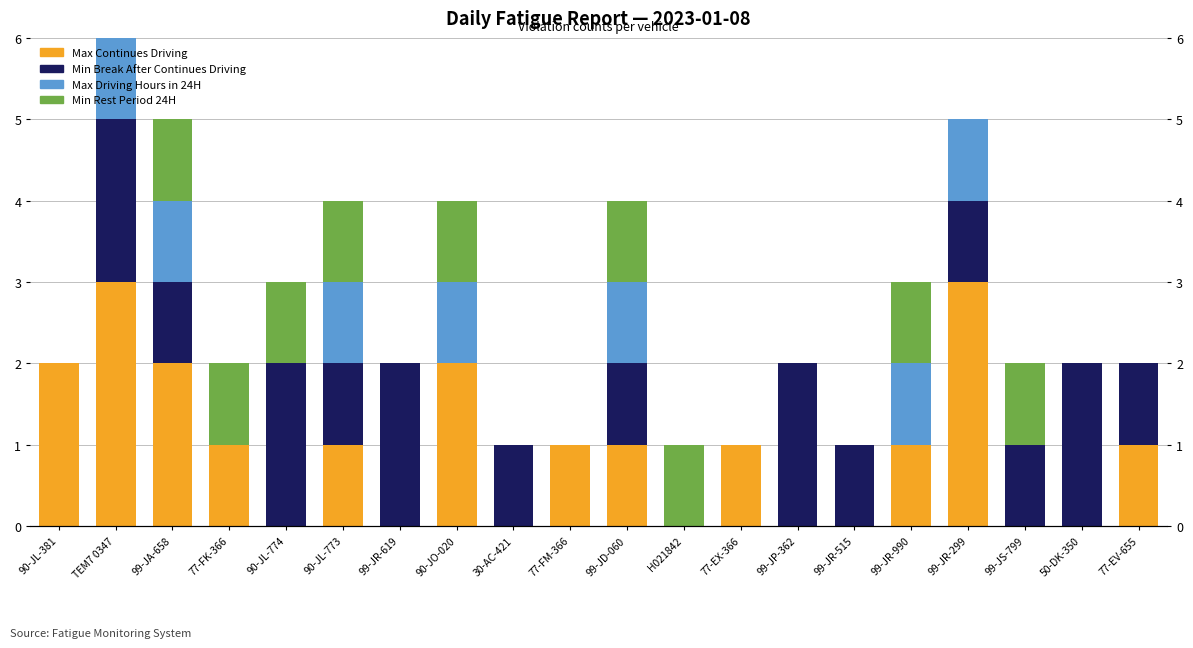

What is the difference between the maximum and second lowest values in the Max Driving Hours in 24H series?

1